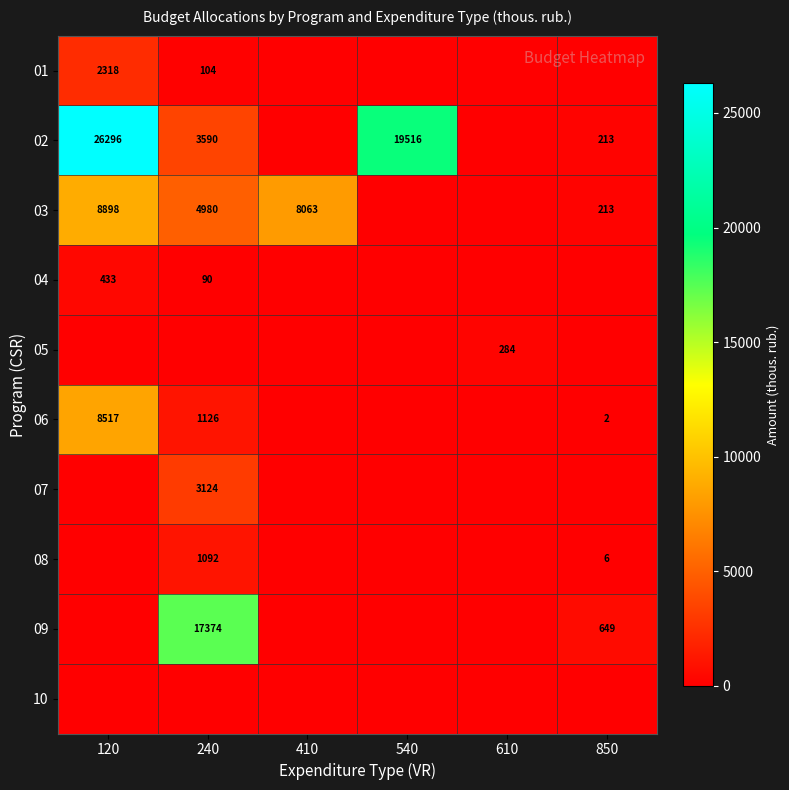

At 610, list the series in order from largest to smallest.

05, 01, 02, 03, 04, 06, 07, 08, 09, 10